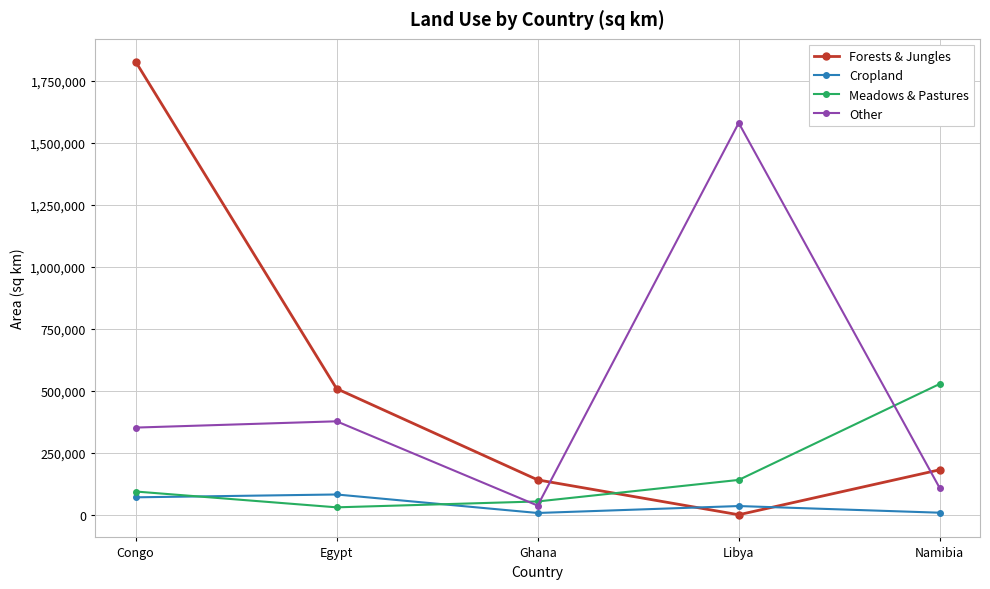

Which series changed the most between Congo and Ghana?

Forests & Jungles